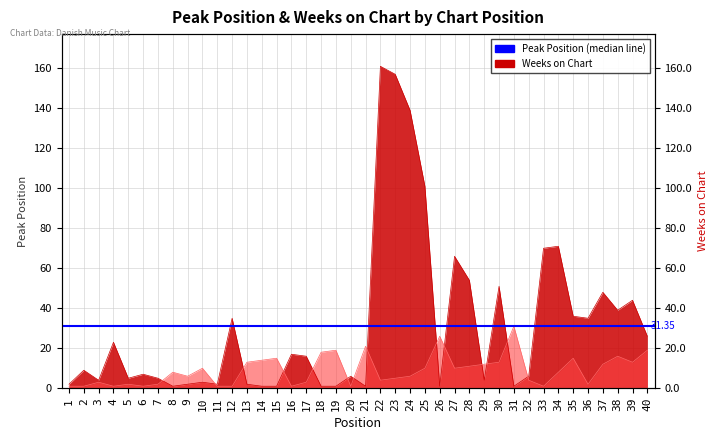

What is the difference between the second highest and minimum values in the Peak Position series?

25